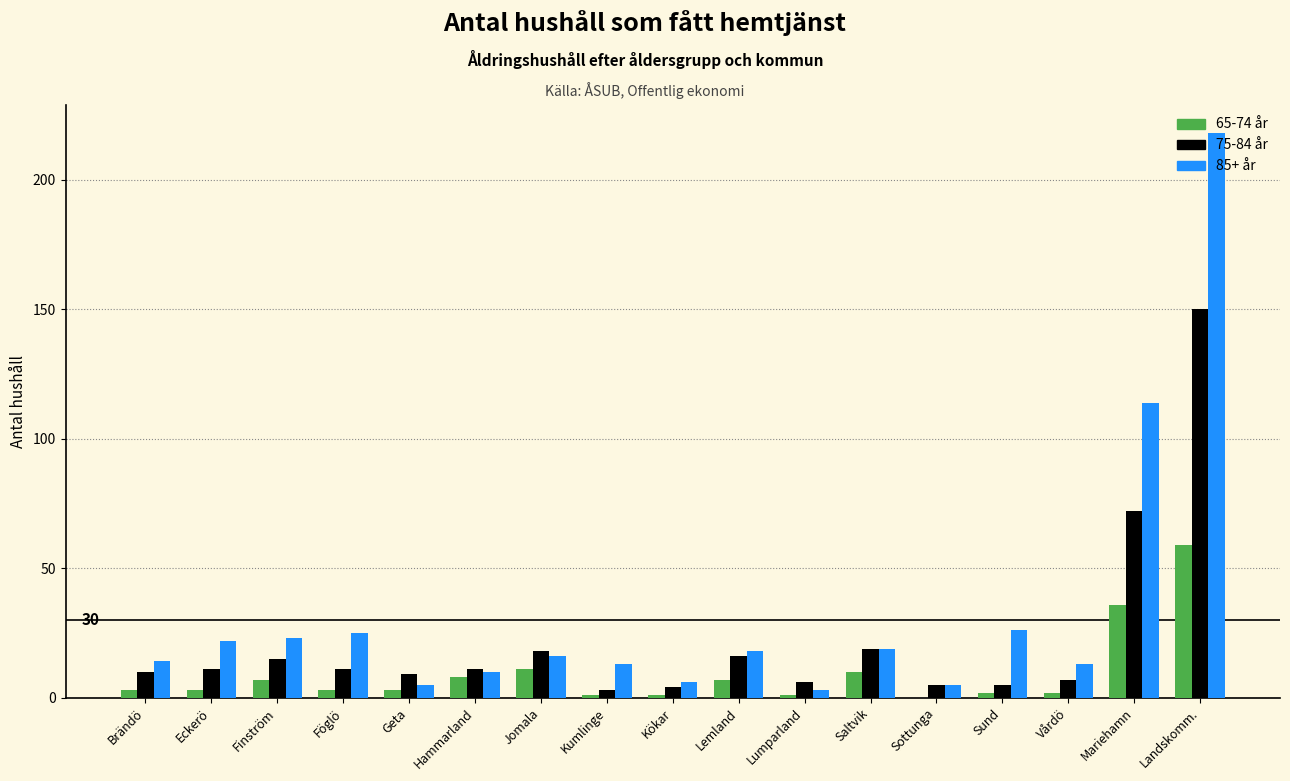

At which label is 65-74 år closest to 29?

Mariehamn